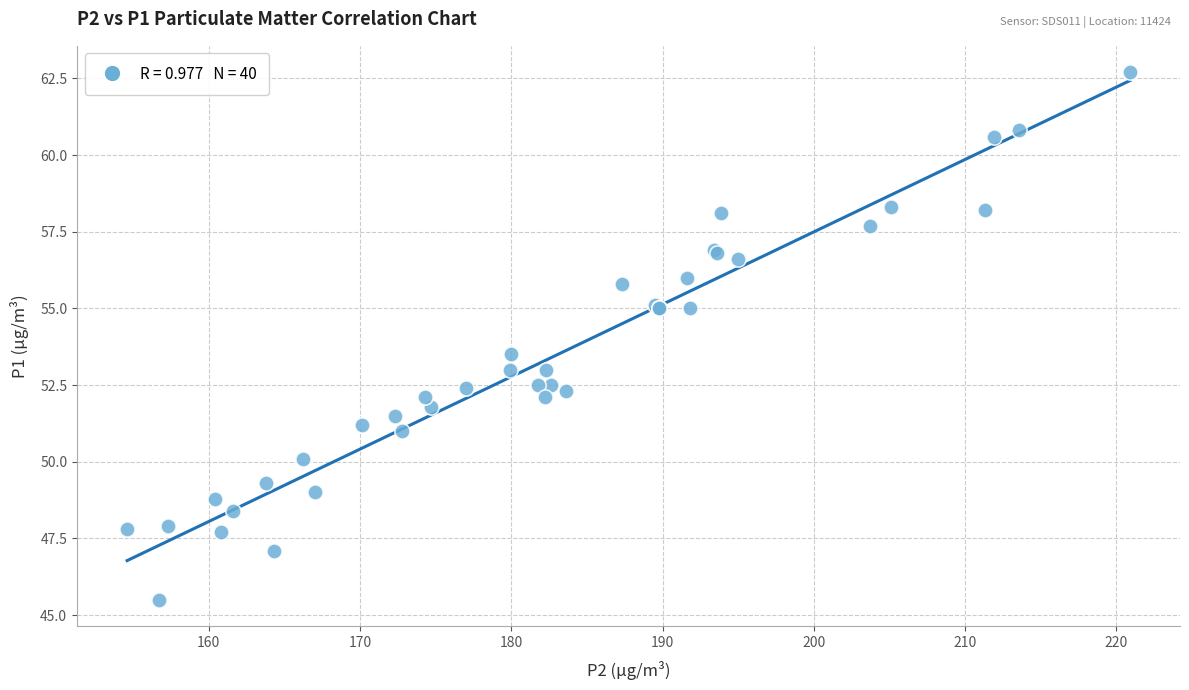

What Y value in the scatter plot is closest to 54?

53.5